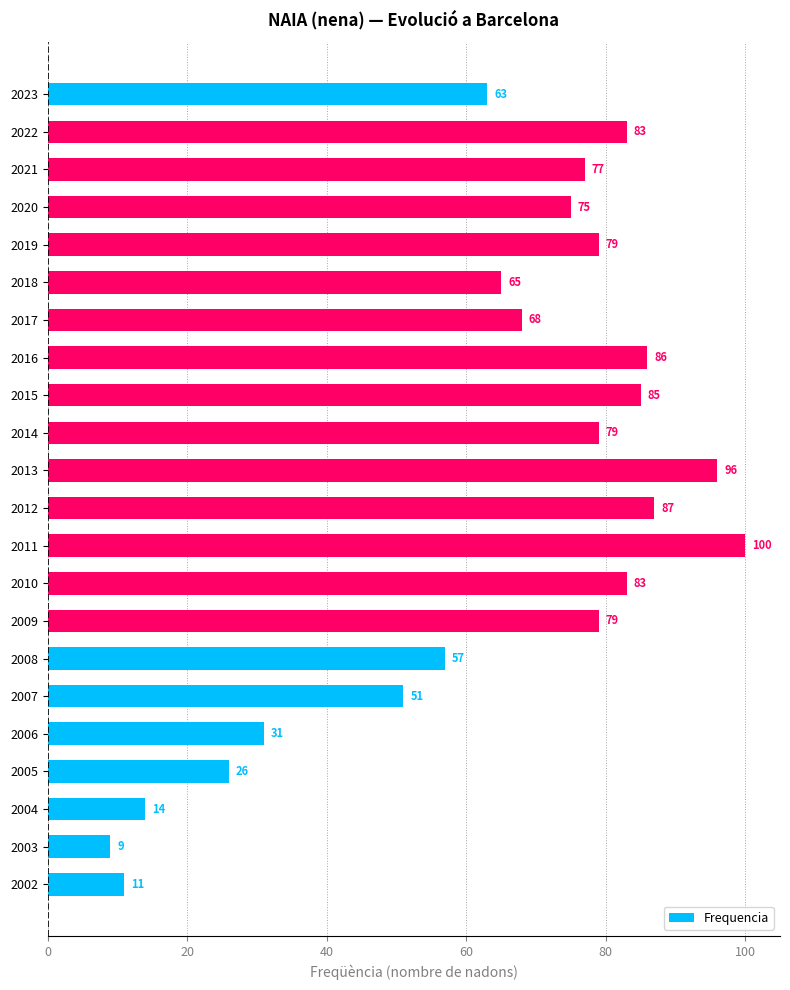

What is the difference between the second highest and second lowest values?

85